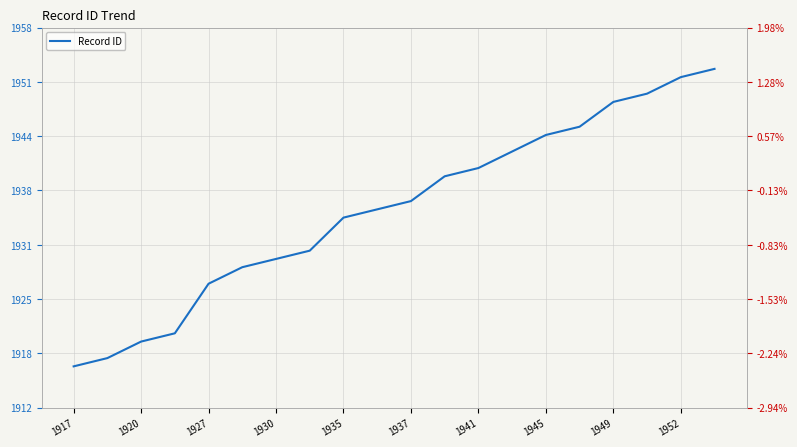

At 1917, list the series in order from smallest to largest.

% Change, Record ID